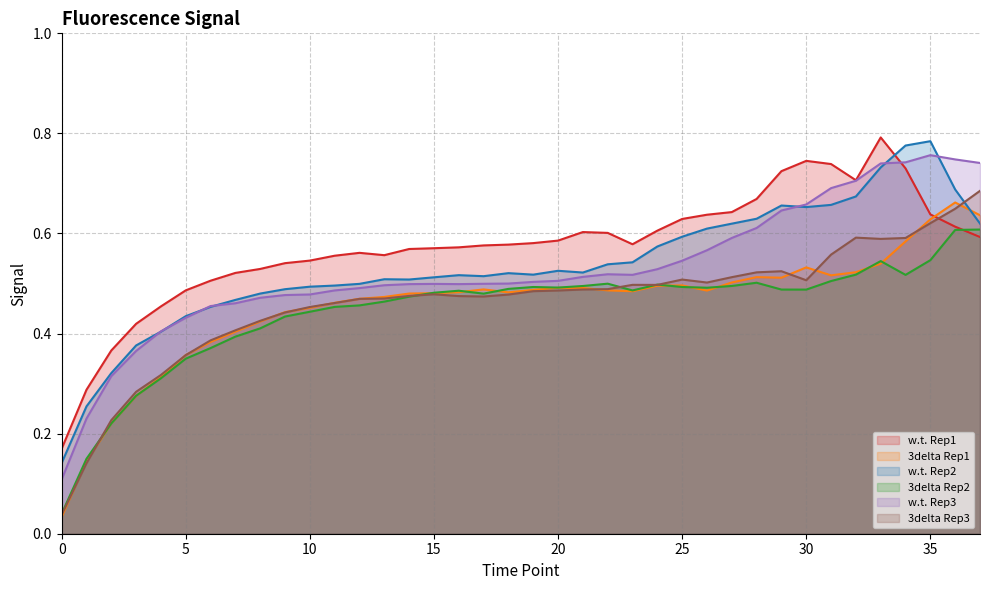

How many lines are shown in the chart?

6